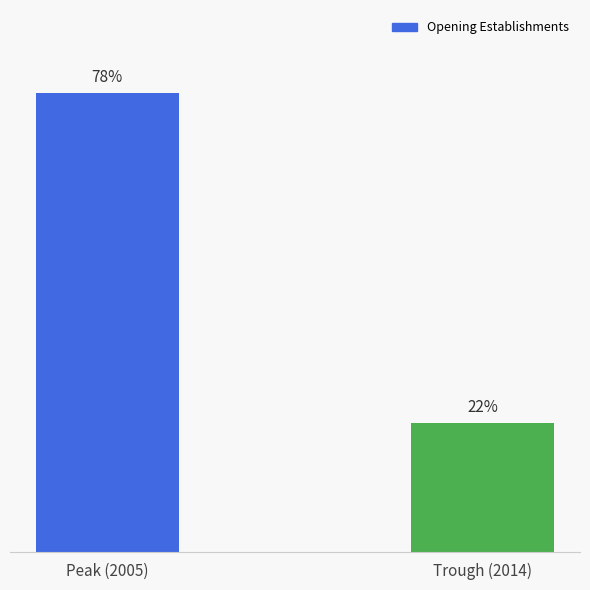

Does the chart contain any negative values?

No